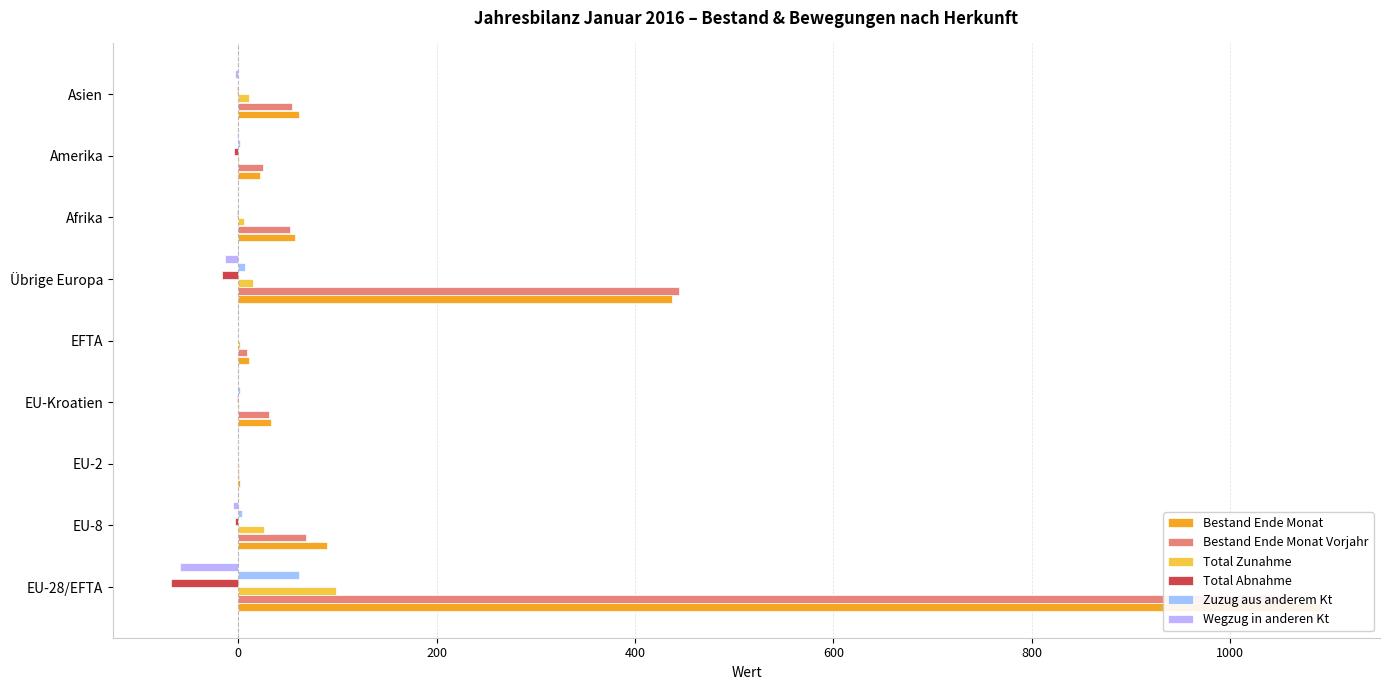

Reading left to right, extract all data points from this chart.

Bestand Ende Monat: 1093	90	2	33	11	437	57	22	61
Bestand Ende Monat Vorjahr: 1055	68	1	31	9	444	52	25	54
Total Zunahme: 99	26	1	1	2	15	6	1	11
Total Abnahme: -68	-3	0	-1	0	-16	-1	-4	-1
Zuzug aus anderem Kt: 61	4	0	2	0	7	0	2	0
Wegzug in anderen Kt: -59	-5	0	0	0	-13	0	-1	-3